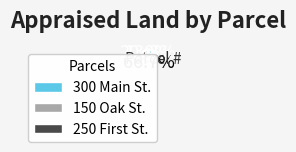

Approximately how many times larger is the value at 150 Oak St. compared to 300 Main St.?

5.0